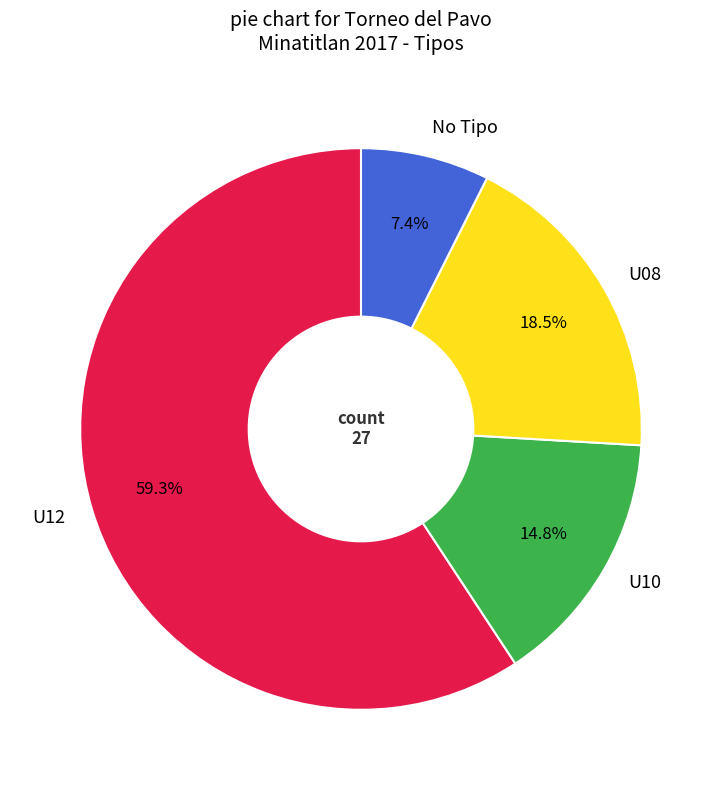

Which slice is the largest?

U12